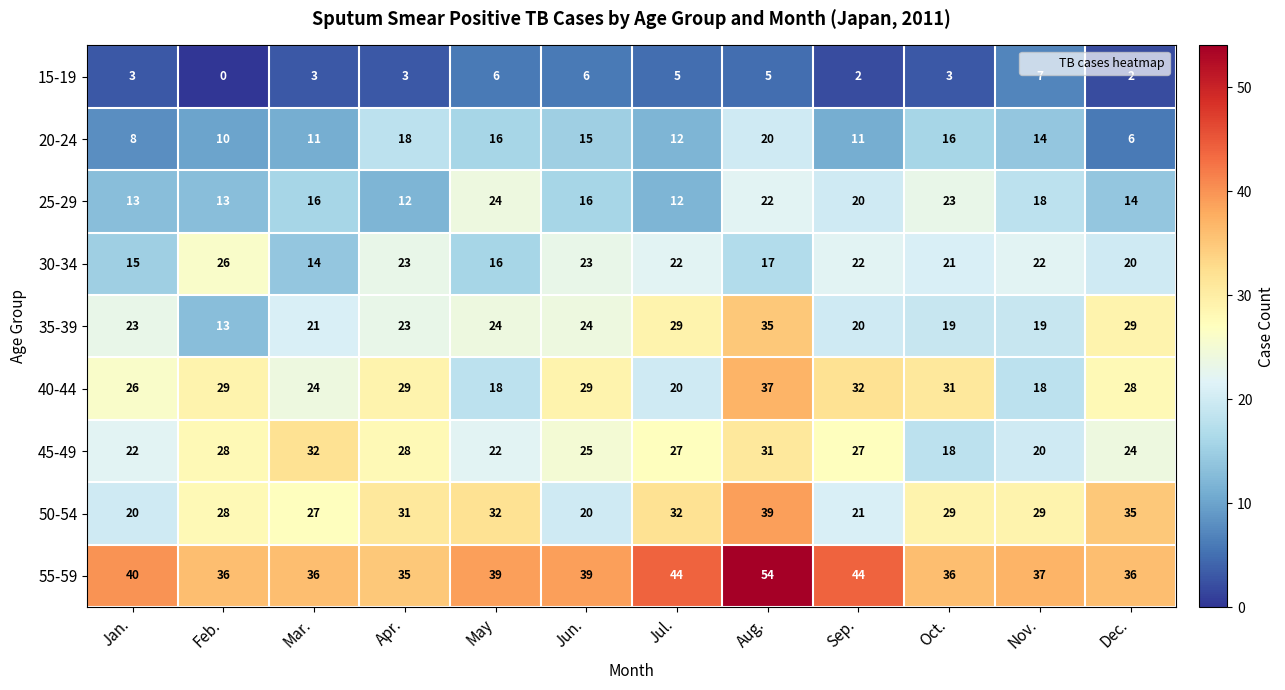

List the series in order of their peak value, lowest first.

15-19, 20-24, 25-29, 30-34, 45-49, 35-39, 40-44, 50-54, 55-59